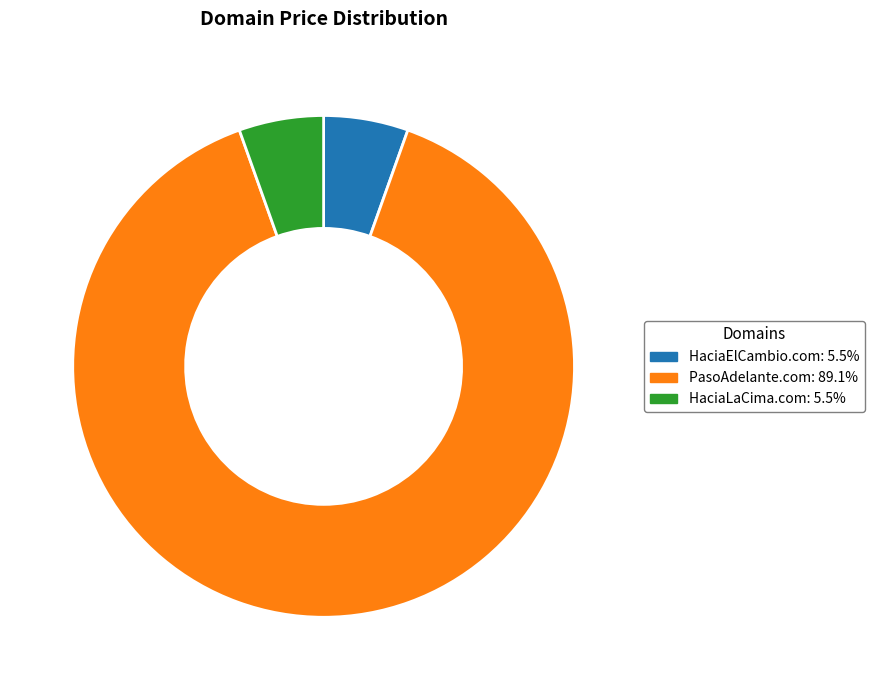

Which category has the biggest portion of the pie?

PasoAdelante.com